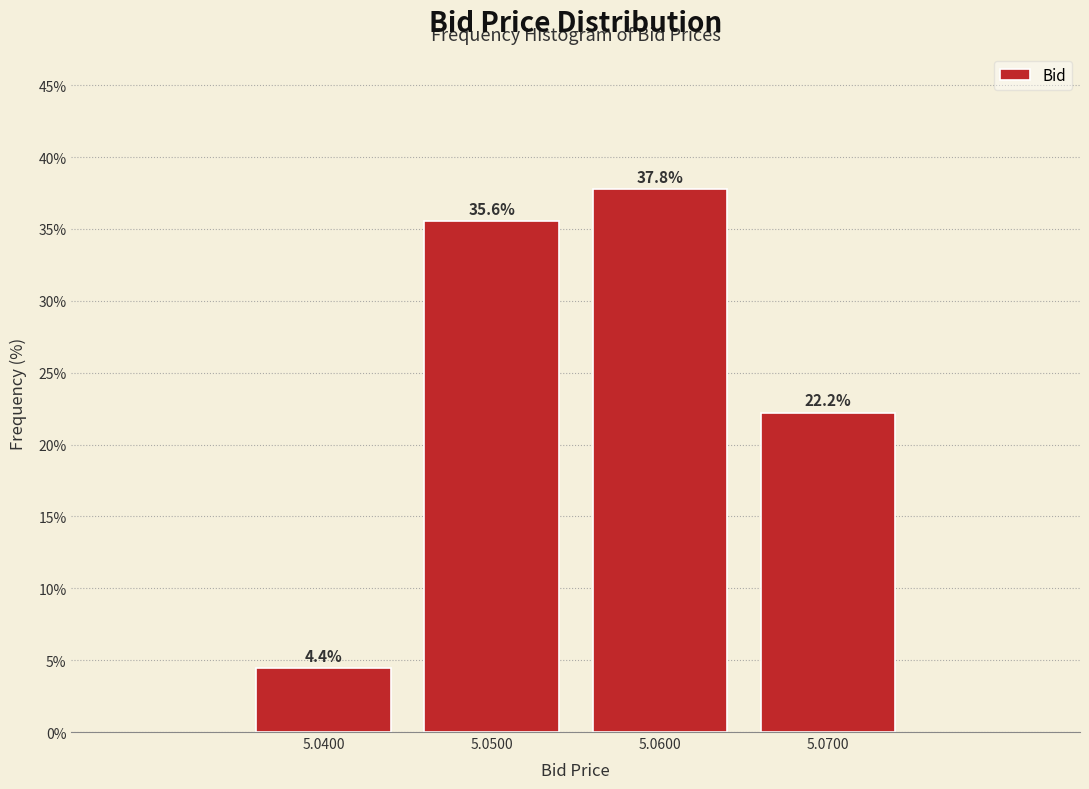

Reading right to left, transcribe all the data shown in this chart.

22.2	37.8	35.6	4.4